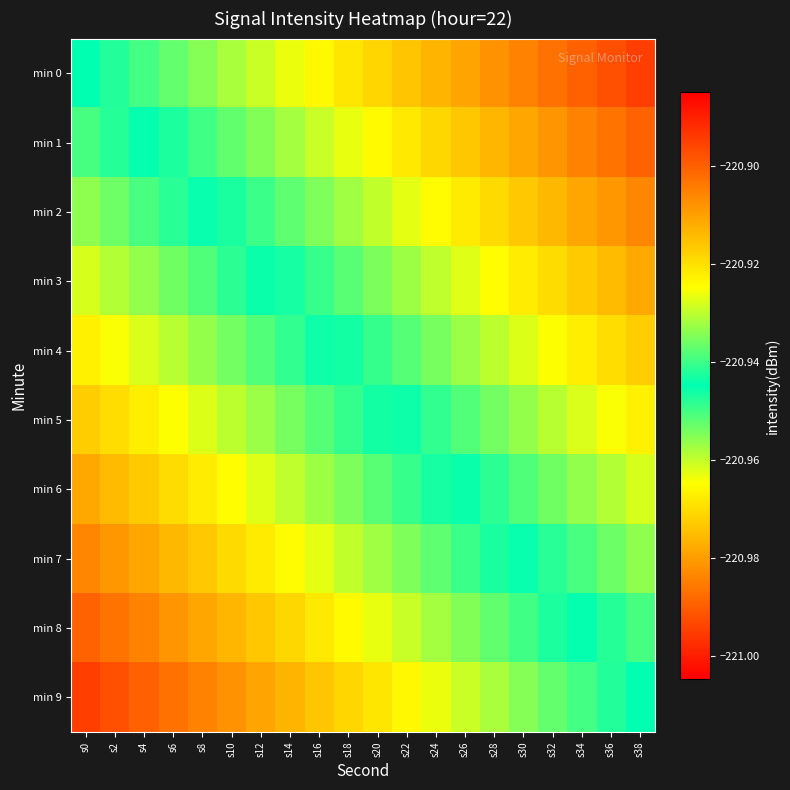

What is the total value across all series at s8?

-2209.3